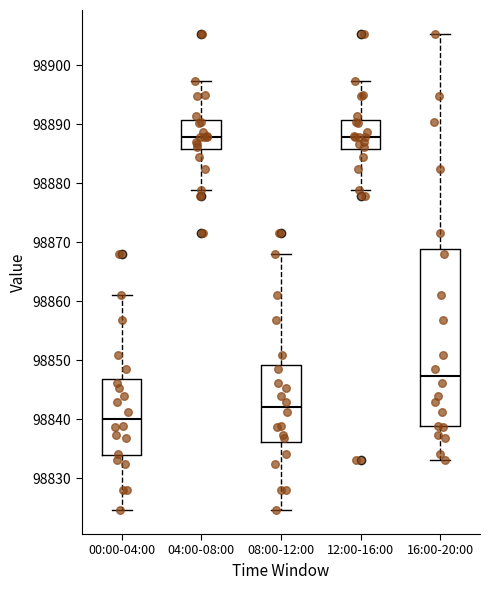

Reading left to right, read every box against the y-axis: the position of its median line, the range the box covers, and the ends of its whiskers. The values are not printed on the chart, so give them approximately, as read against the axis.

00:00-04:00: median 98840, box 98834 to 98847, whiskers 98825 to 98861
04:00-08:00: median 98888, box 98886 to 98891, whiskers 98879 to 98897
08:00-12:00: median 98842, box 98836 to 98849, whiskers 98825 to 98868
12:00-16:00: median 98888, box 98886 to 98891, whiskers 98879 to 98897
16:00-20:00: median 98847, box 98839 to 98869, whiskers 98833 to 98905